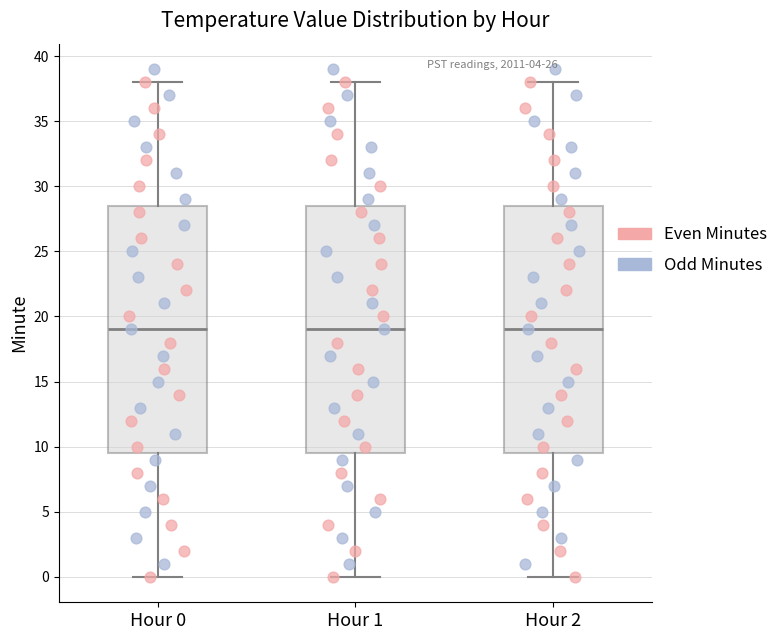

Reading left to right, transcribe this box plot: for each box, give where its median line is, the range the box spans, and where its two whiskers end, as read against the y-axis. The values are not printed on the chart, so give them approximately, as read against the axis.

Hour 0: median 19.0, box 9.5 to 28.5, whiskers 0.0 to 38.0
Hour 1: median 19.0, box 9.5 to 28.5, whiskers 0.0 to 38.0
Hour 2: median 19.0, box 9.5 to 28.5, whiskers 0.0 to 38.0